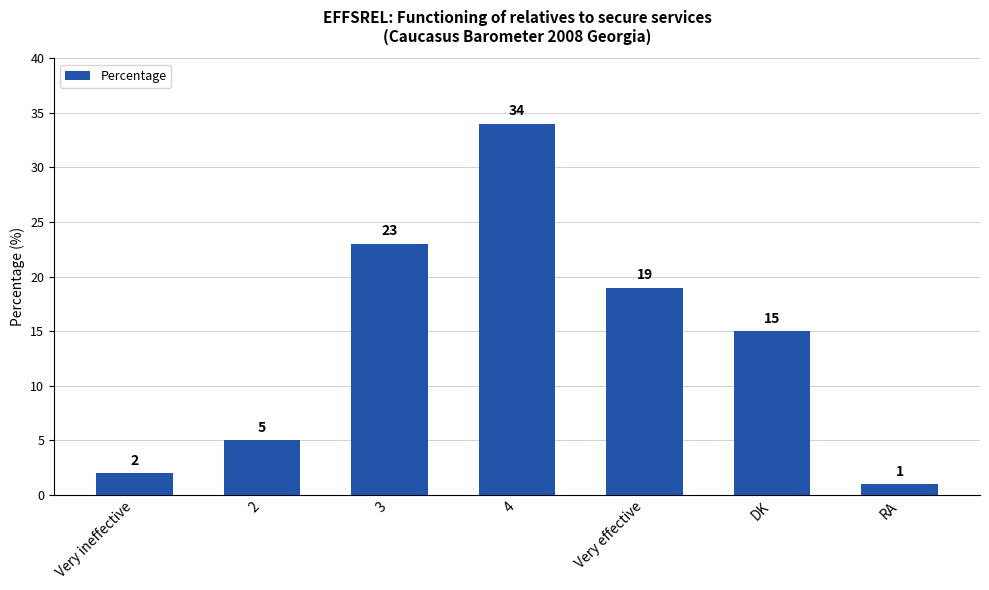

Reading right to left, list all the values displayed in this chart.

RA=1	DK=15	Very effective=19	4=34	3=23	2=5	Very ineffective=2